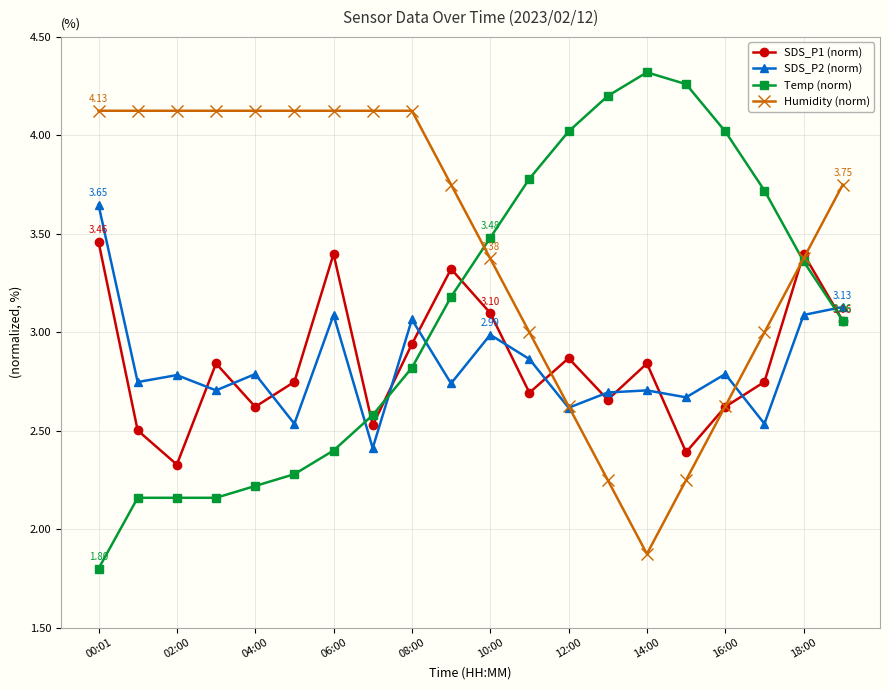

Which series has the largest total across all categories?

Humidity (norm)